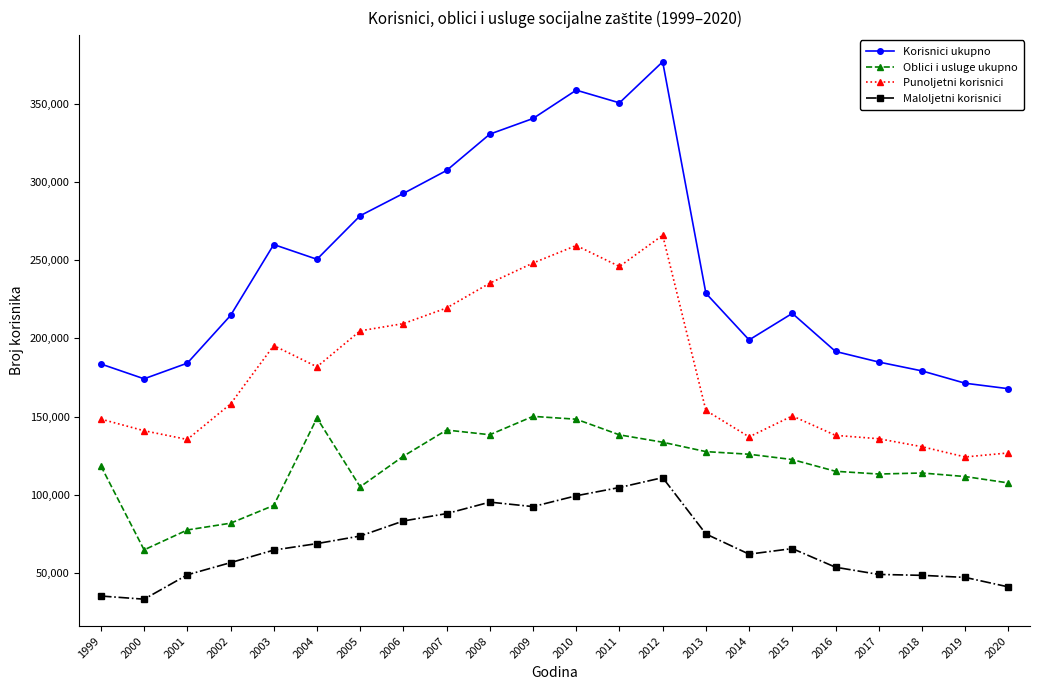

At how many categories does at least one series exceed 263491?

8